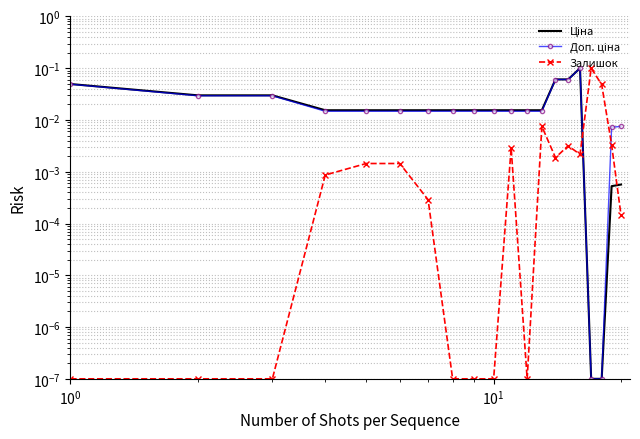

Rank the series by their maximum value, from highest to lowest.

Ціна, Доп. ціна, Залишок